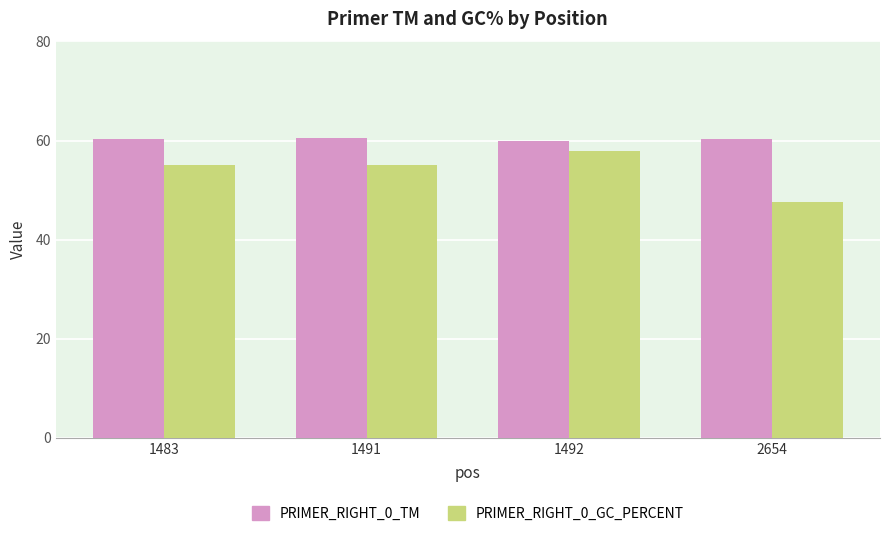

What is the value of the PRIMER_RIGHT_0_GC_PERCENT bar at the 4th from the left?

47.6